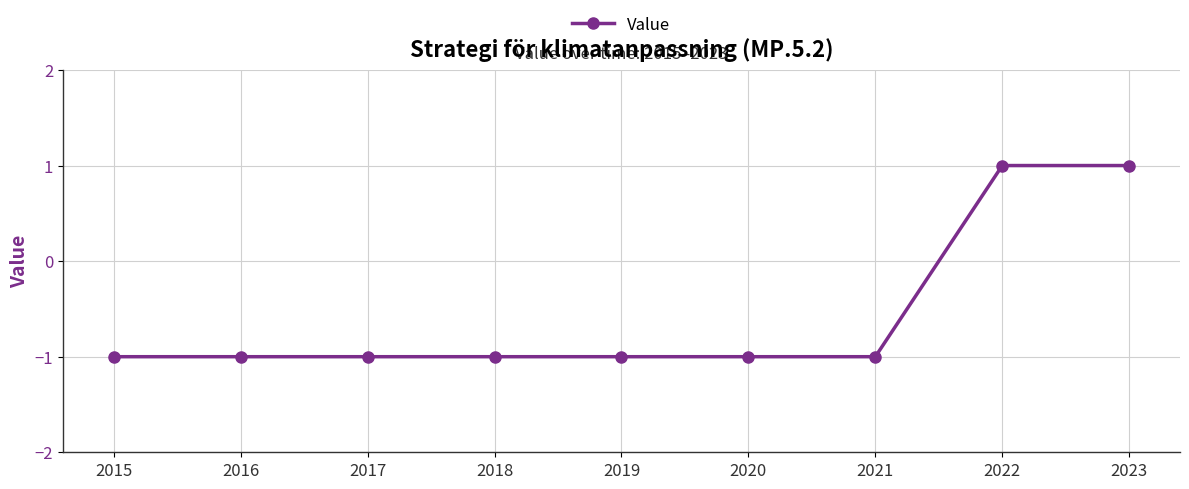

Is it true that the value at 2015 is -1?

True